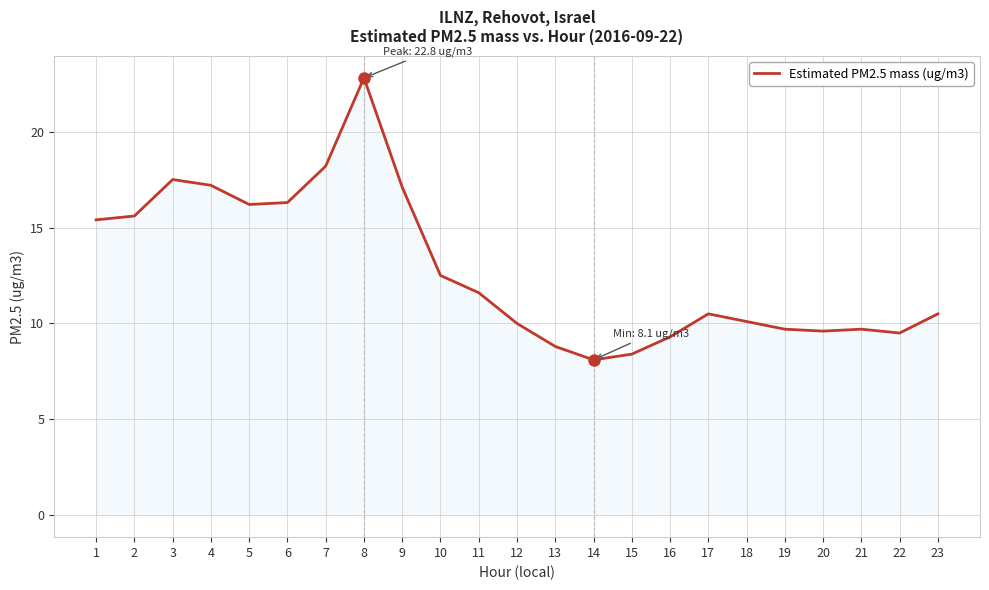

What is the difference between the maximum and minimum values?

14.7